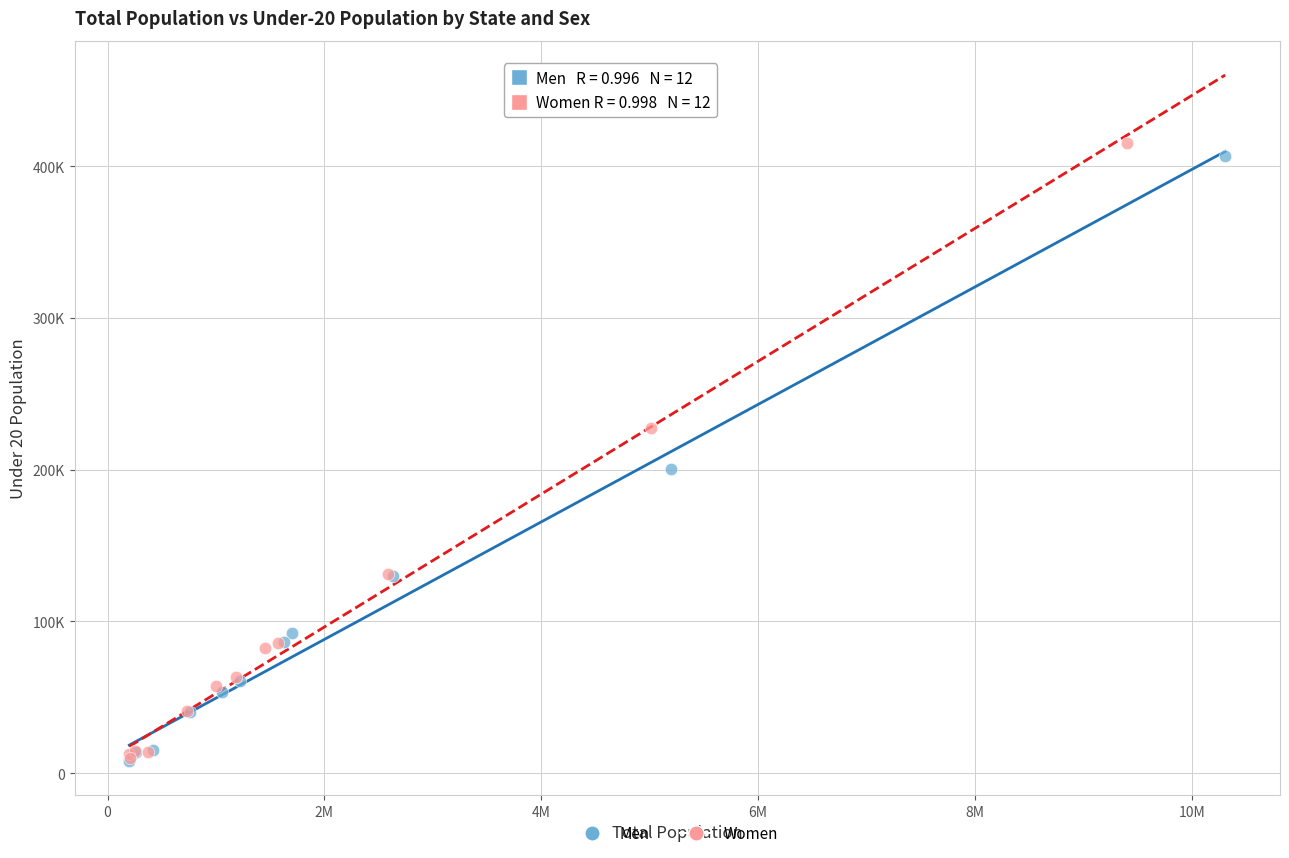

What are all the series names shown in the legend?

Men, Women